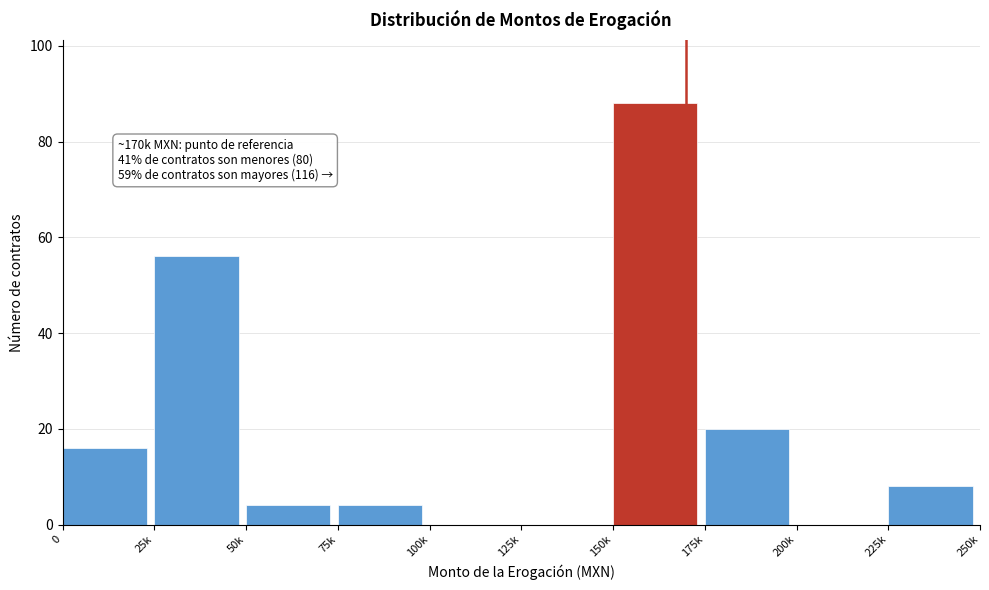

Reading left to right, transcribe all the data shown in this chart.

0=16	25k=56	50k=4	75k=4	100k=0	125k=0	150k=88	175k=20	200k=0	225k=8